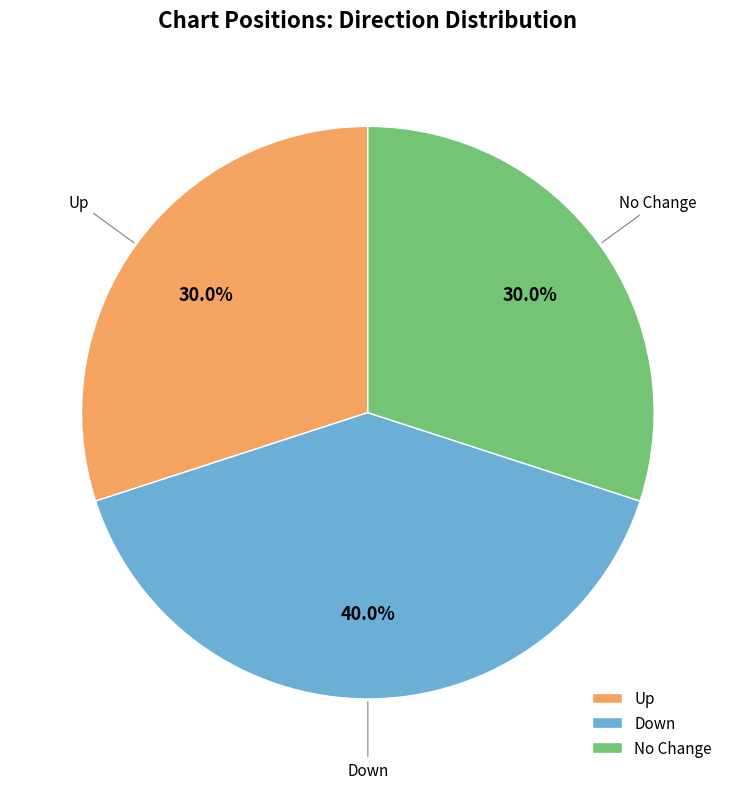

Count the number of slices in the pie.

3